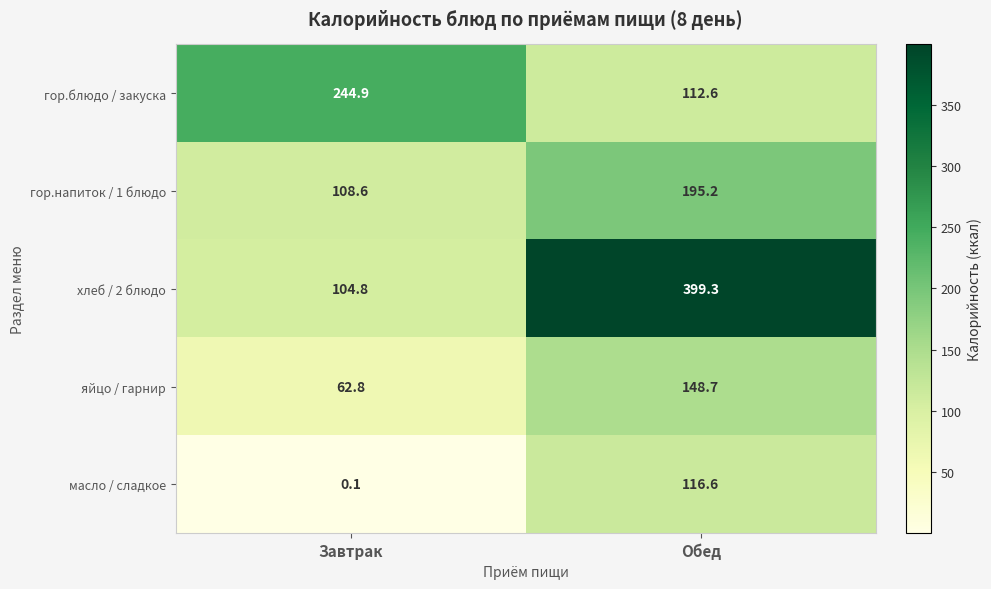

How many categories are shown in the chart?

2